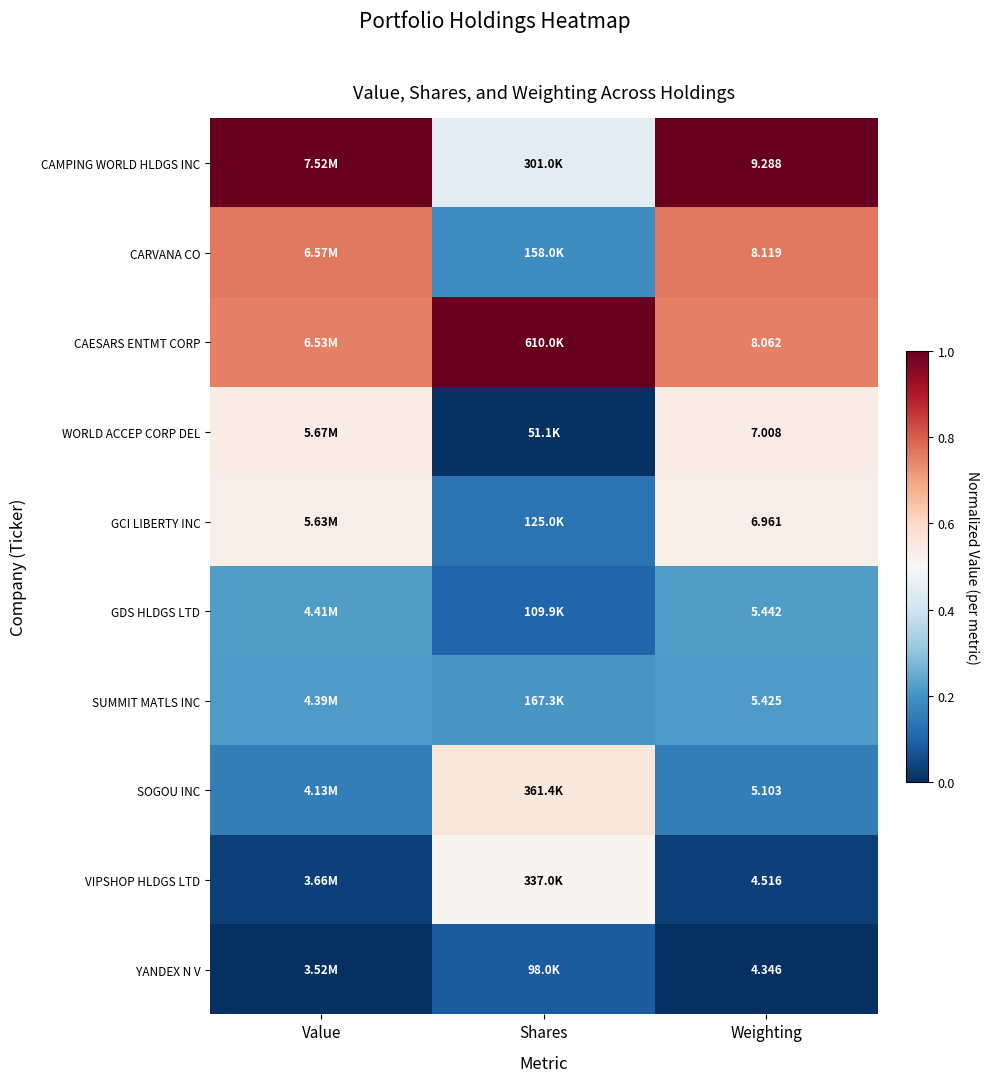

At Weighting, list the series in order from largest to smallest.

CAMPING WORLD HLDGS INC, CARVANA CO, CAESARS ENTMT CORP, WORLD ACCEP CORP DEL, GCI LIBERTY INC, GDS HLDGS LTD, SUMMIT MATLS INC, SOGOU INC, VIPSHOP HLDGS LTD, YANDEX N V